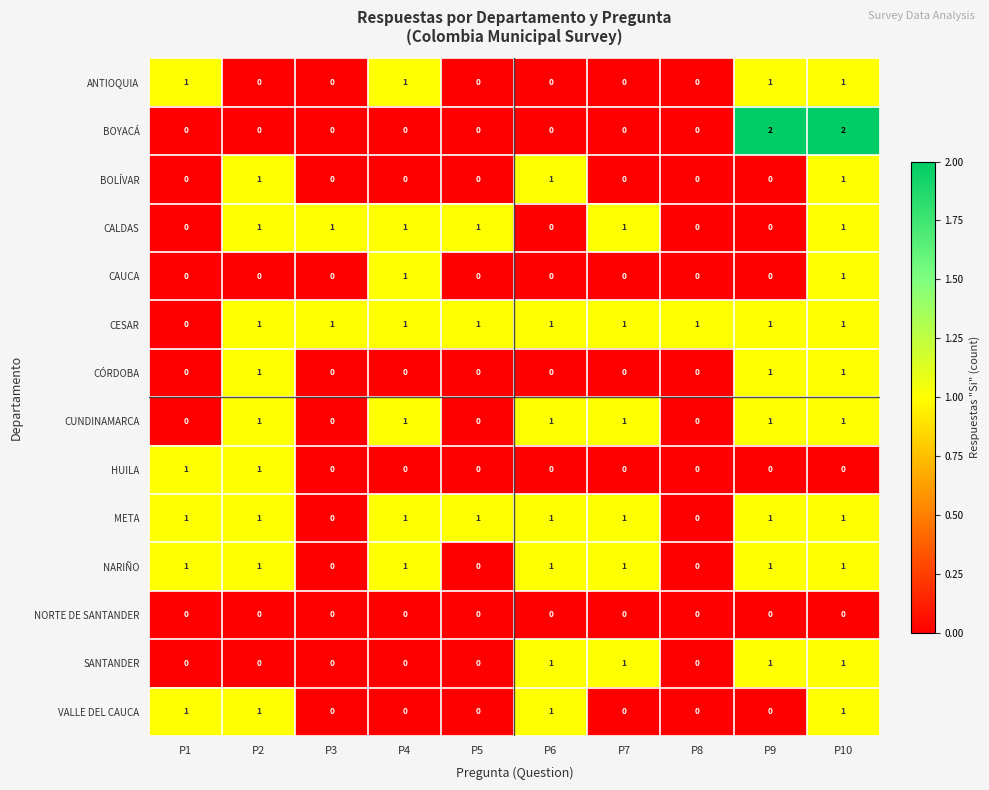

True or false: CESAR has a value of 1 at P9.

True